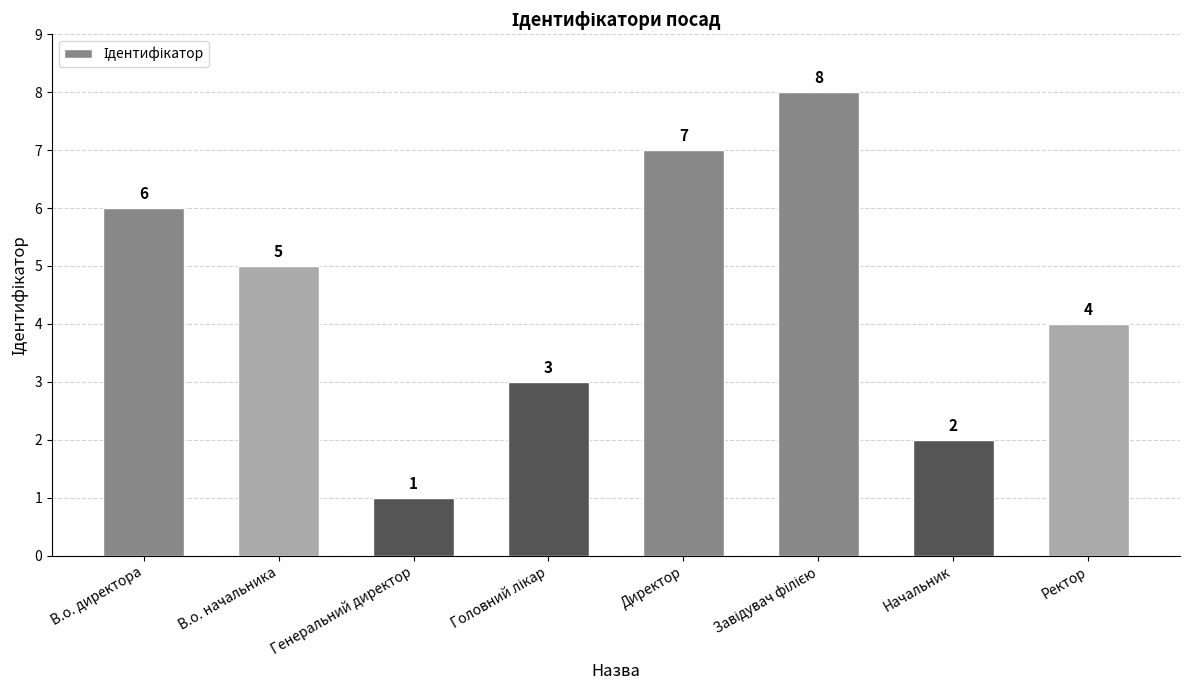

How many values are below 5?

4